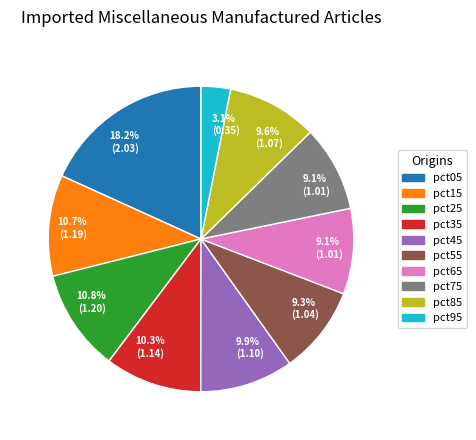

Does any single category account for the majority?

No